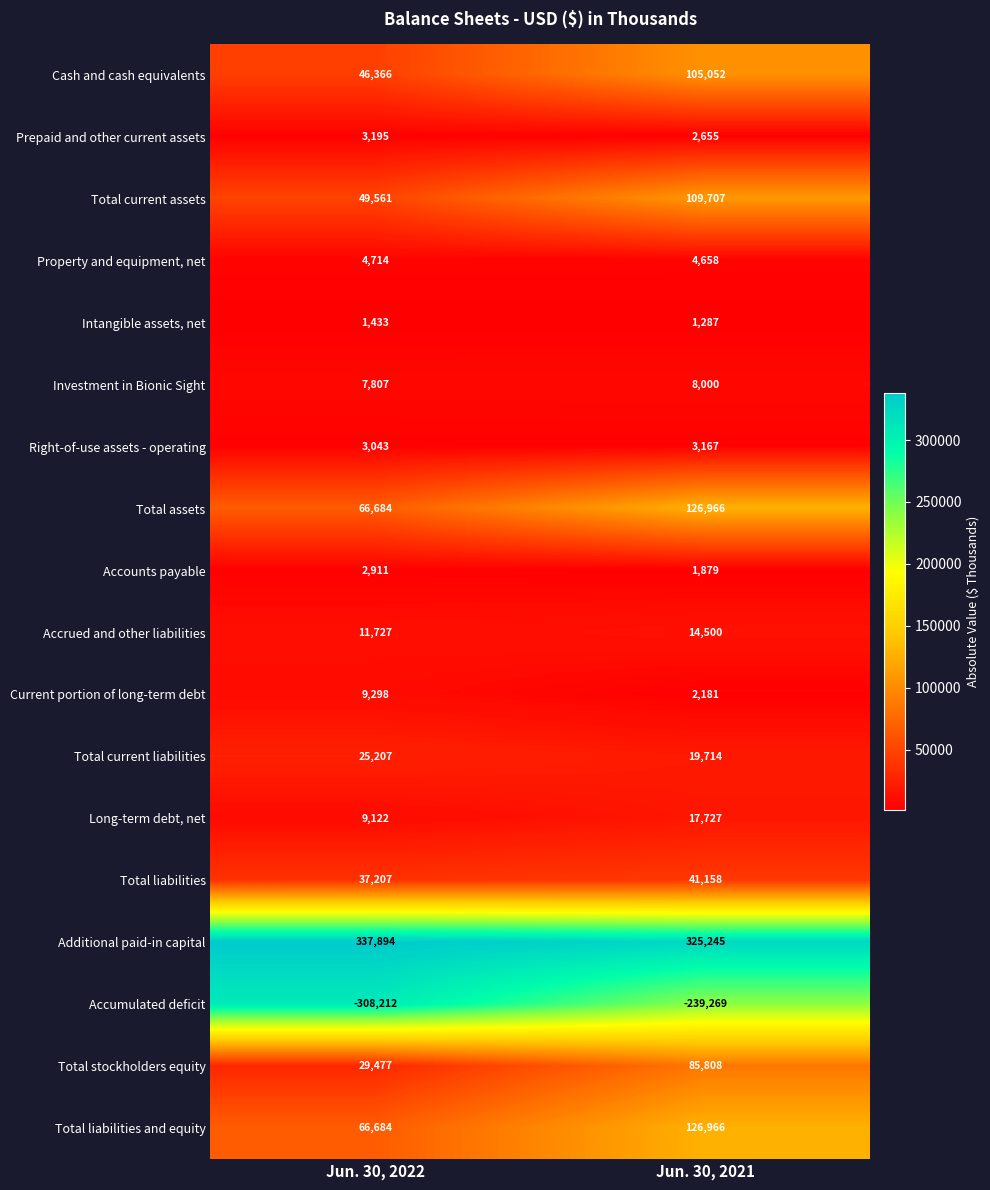

What is the greatest value displayed?

337894